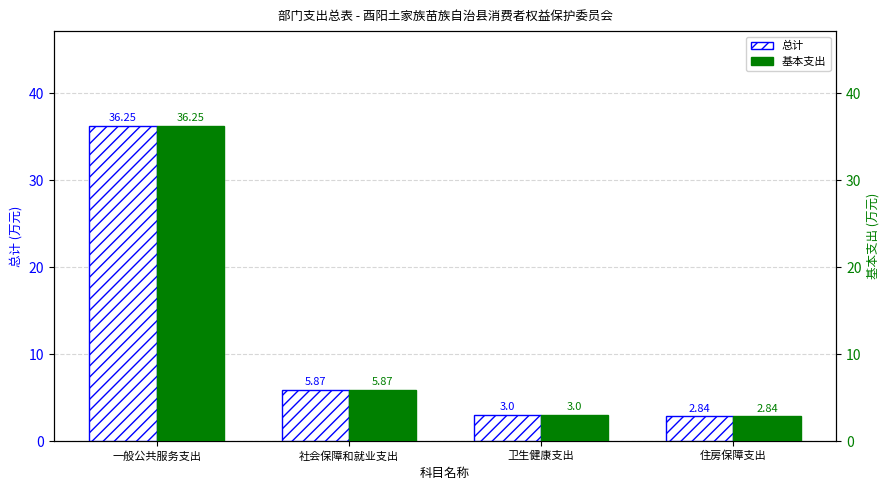

At 一般公共服务支出, list the series in order from largest to smallest.

总计, 基本支出